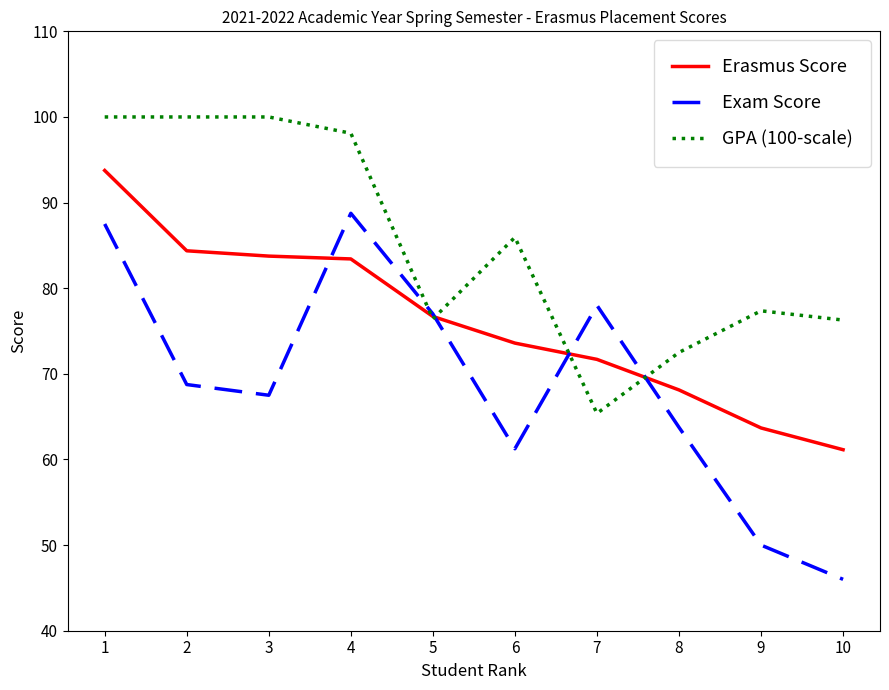

Between 2 and 7, which series saw the biggest shift?

GPA (100-scale)